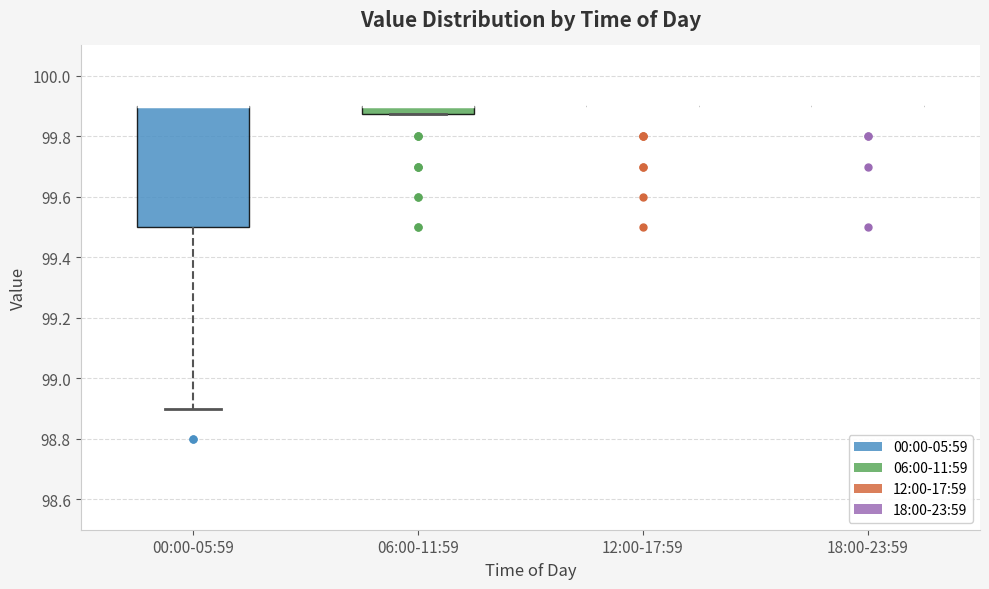

Which box is the tallest, from its lower edge to its upper edge?

00:00-05:59